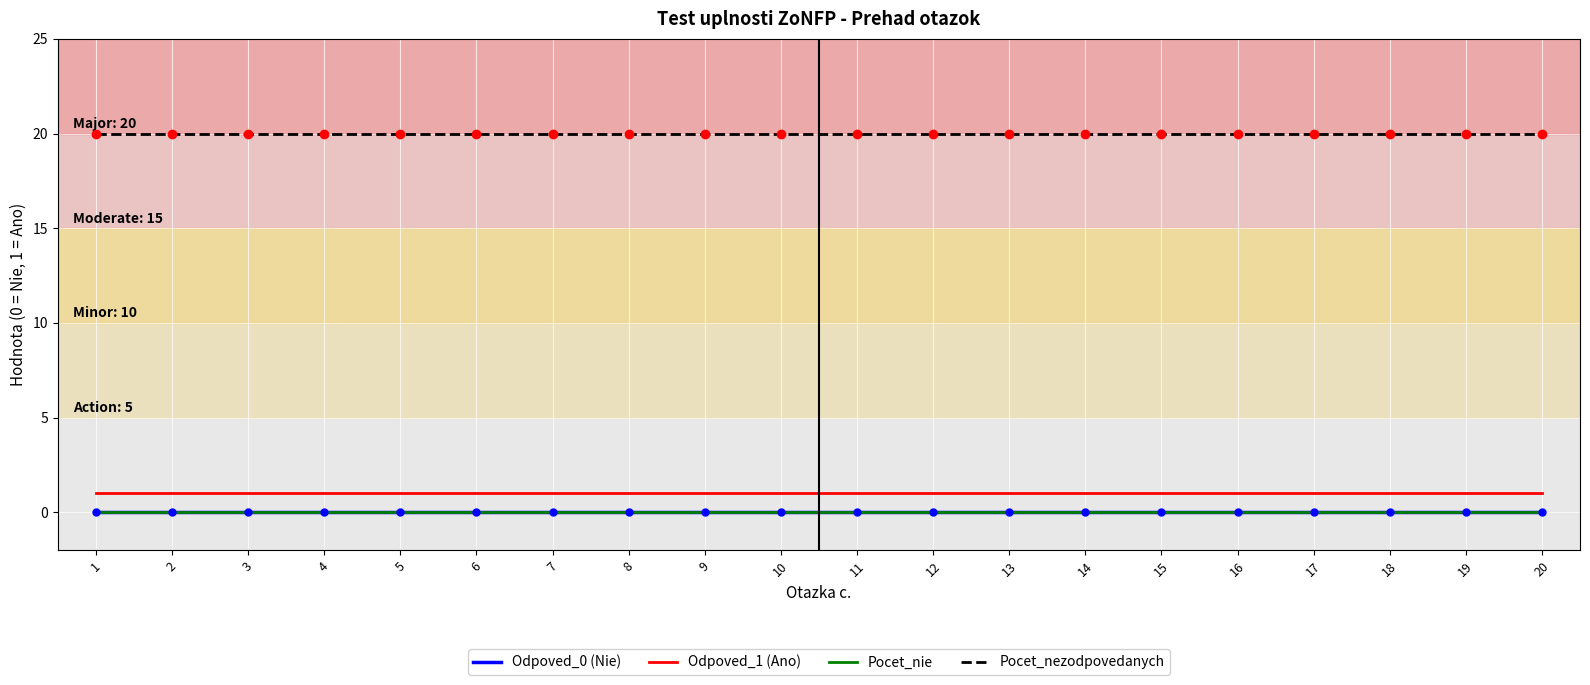

The value of Pocet_nezodpovedanych at 1 is 20. True or false?

True